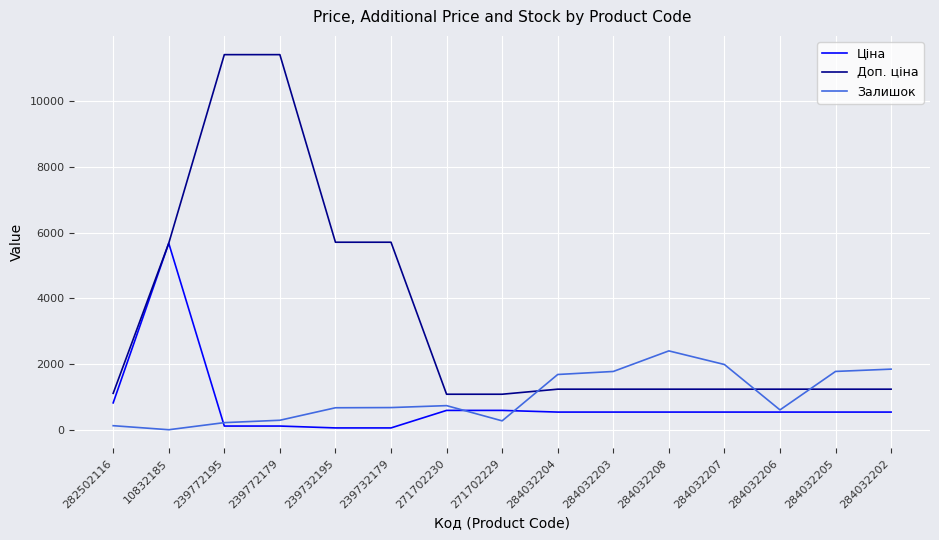

Which series changed the most between 284032206 and 284032205?

Залишок